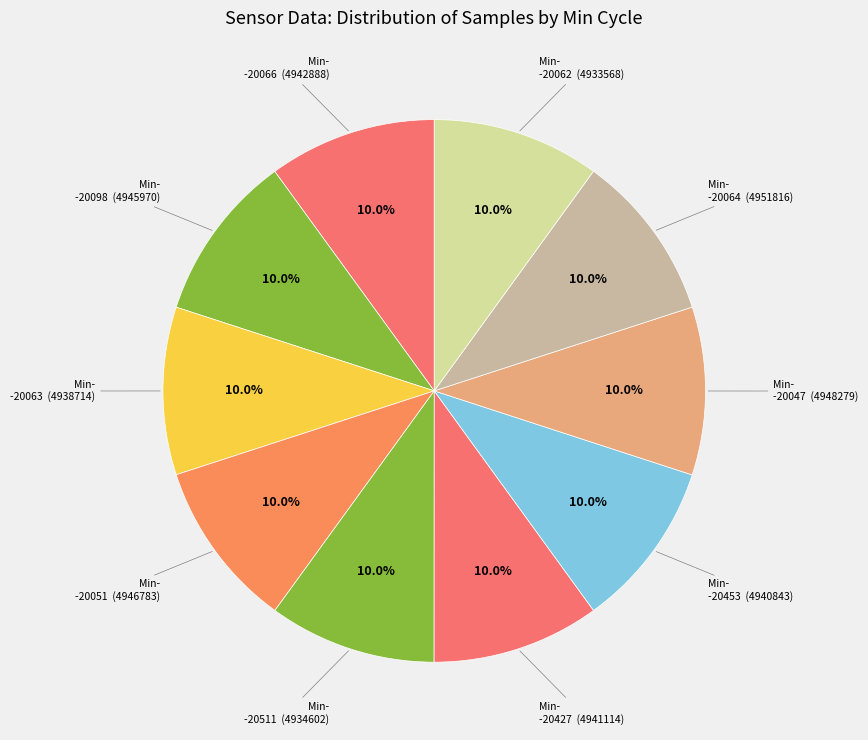

Count the number of slices in the pie.

10